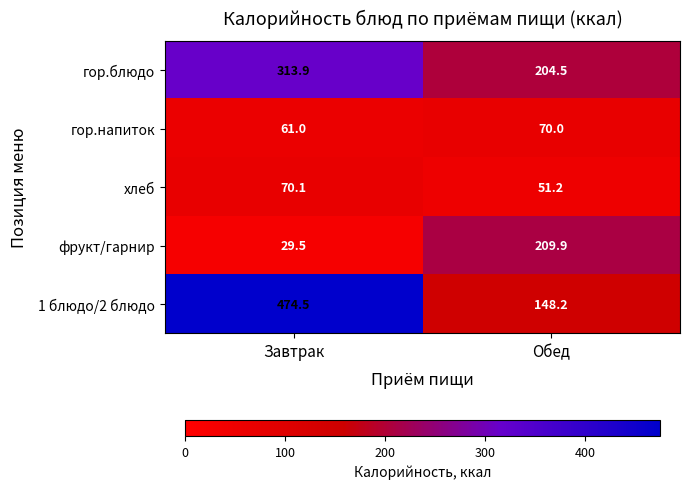

Reading right to left, list all the values displayed in this chart.

гор.блюдо: 204.5	313.9
гор.напиток: 70.0	61.0
хлеб: 51.2	70.1
фрукт/гарнир: 209.9	29.5
1 блюдо/2 блюдо: 148.2	474.5